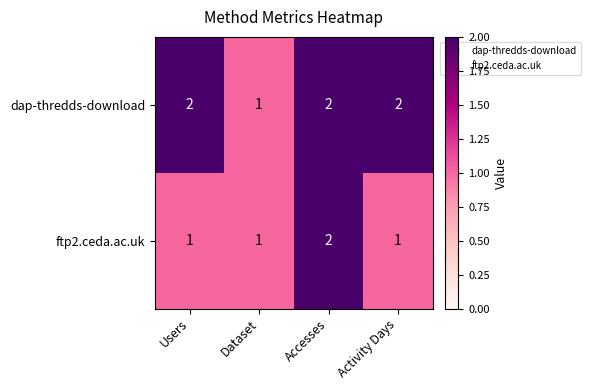

Which series changed the most between Dataset and Activity Days?

dap-thredds-download